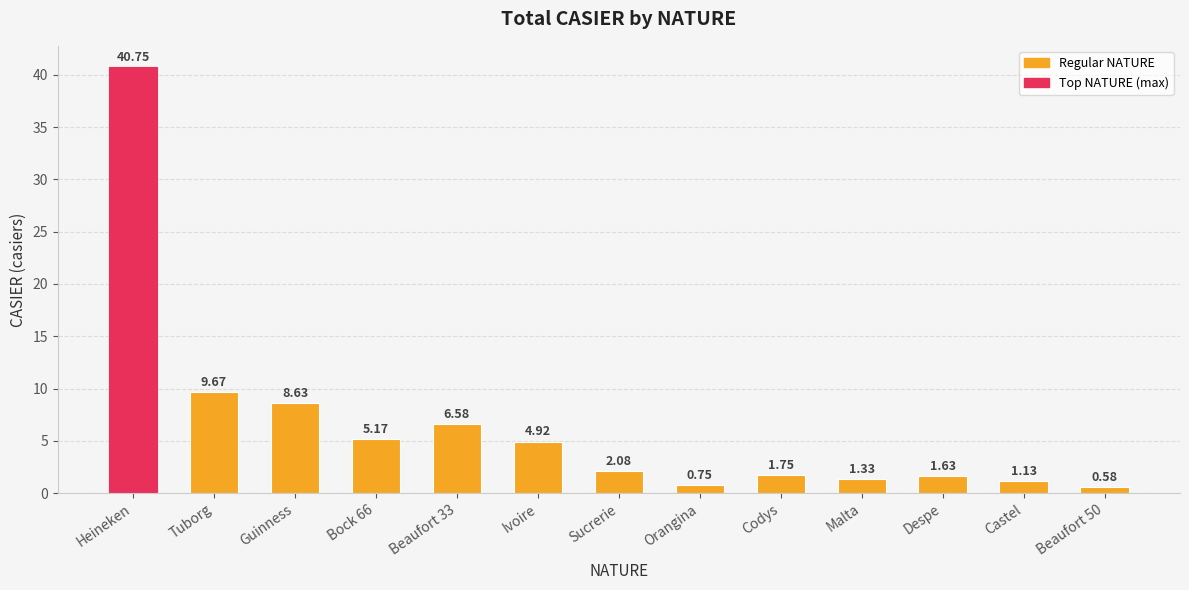

What is the label of the 2nd bar from the right?

Castel